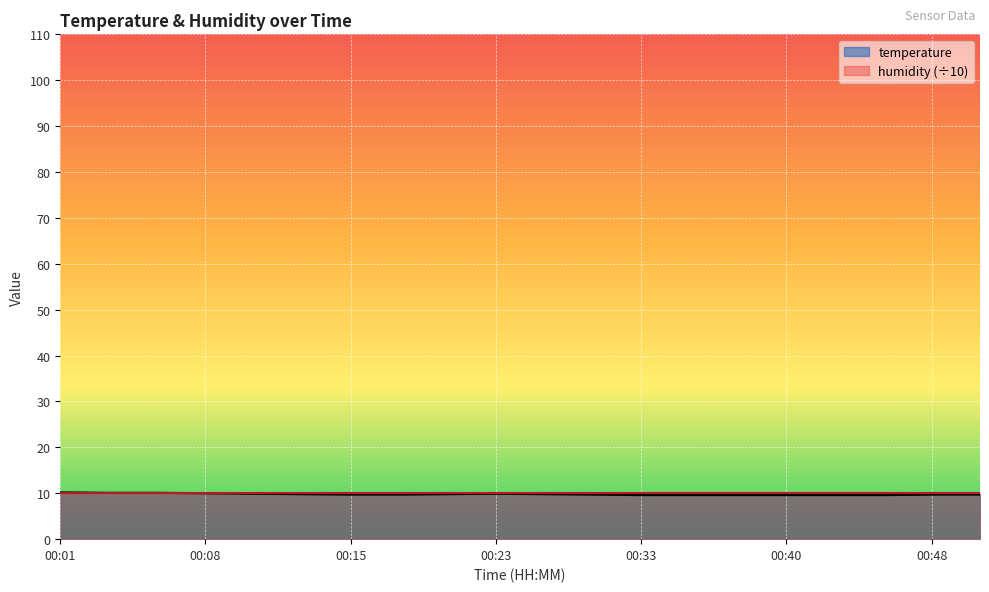

Does the chart display data point markers on the line(s)?

No